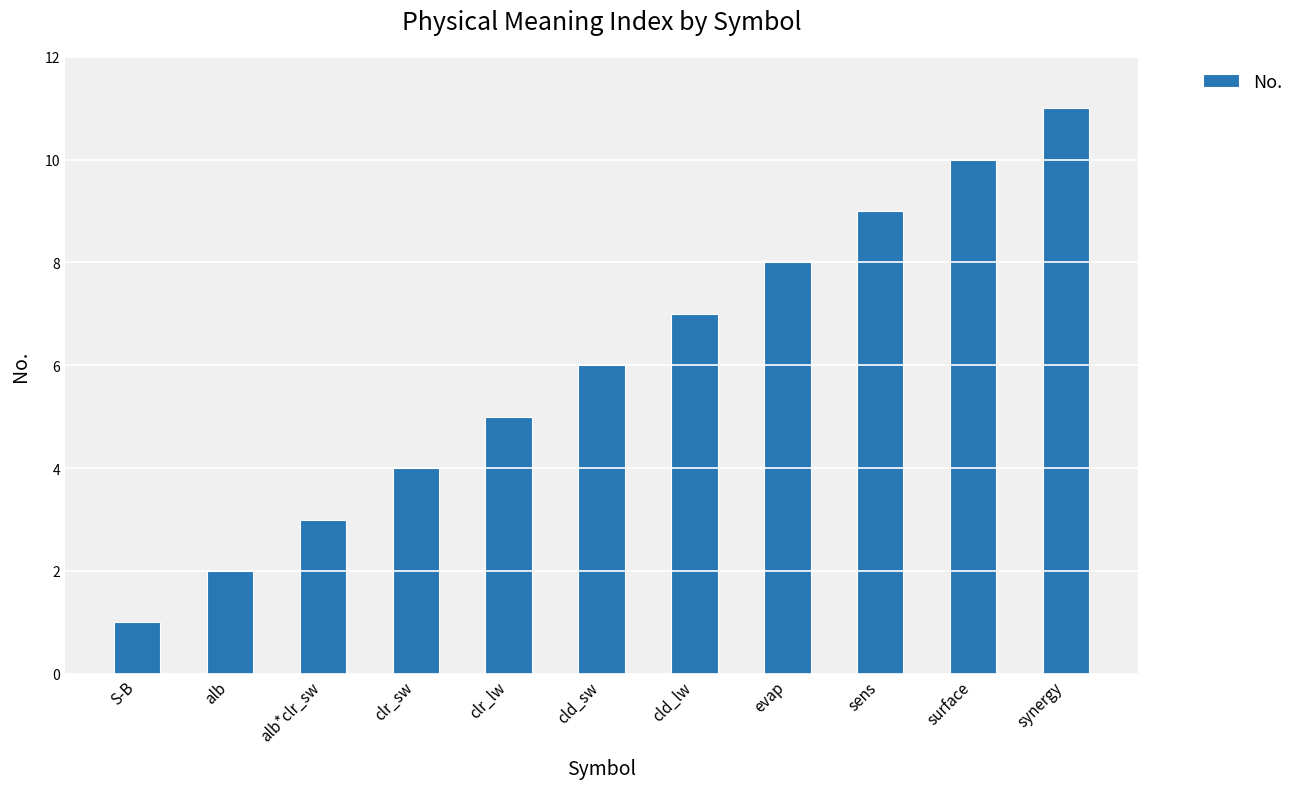

Which has a higher value, clr_sw or evap?

evap